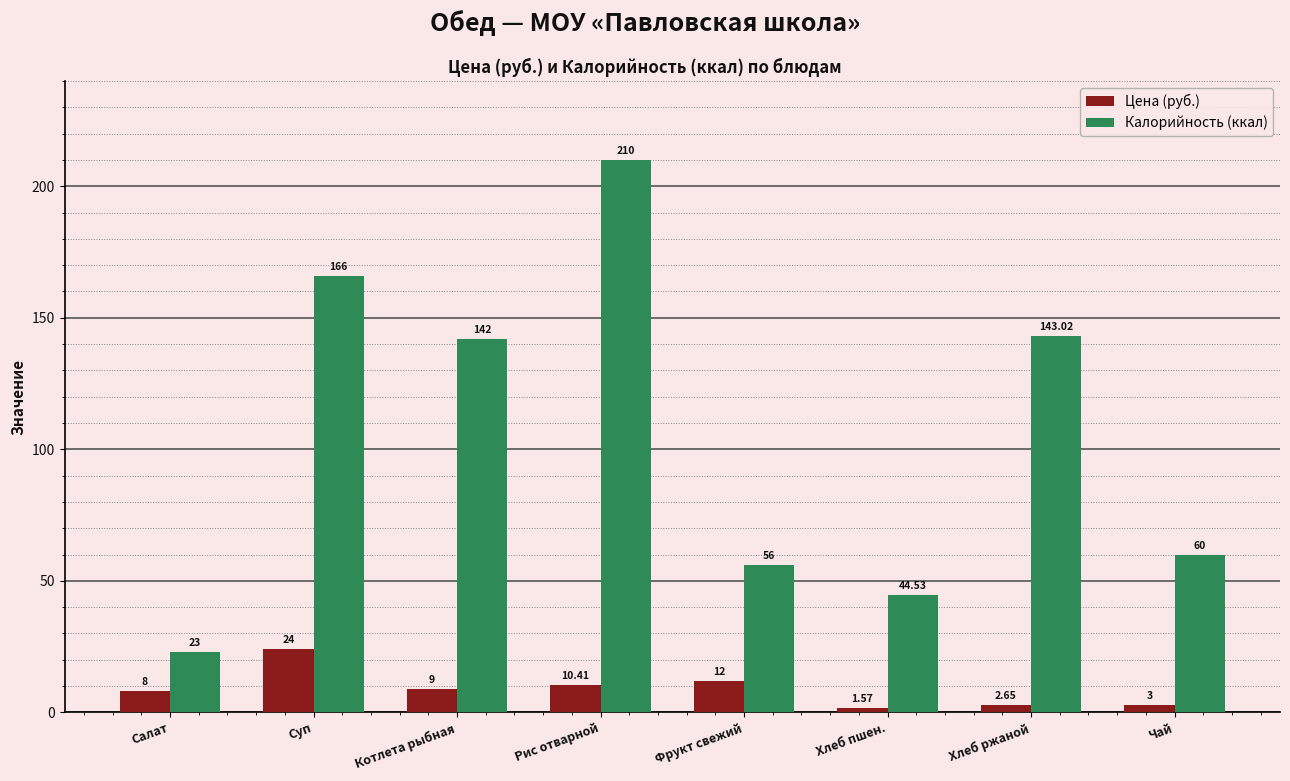

List the series in order of their overall mean, highest first.

Калорийность (ккал), Цена (руб.)